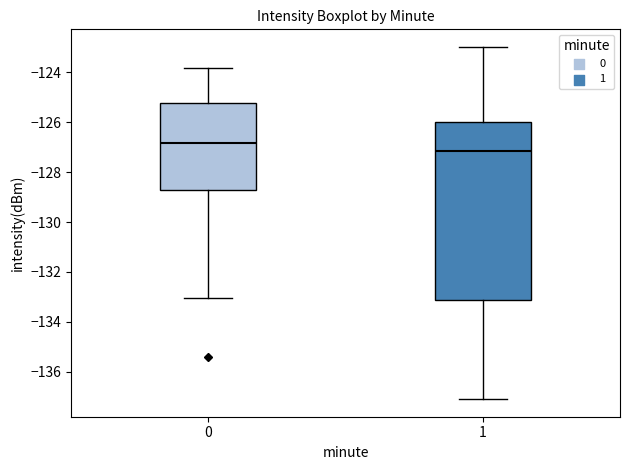

Where is the upper edge of the box at x = 0 on the y-axis? The values are not printed on the chart, so give them approximately, as read against the axis.

-125.2